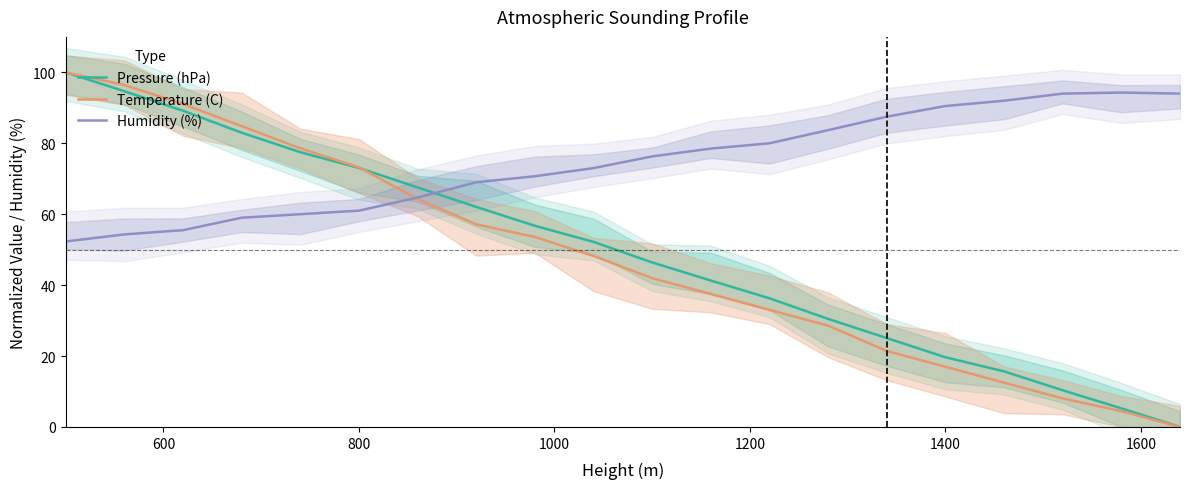

At how many categories does at least one series exceed 64?

20